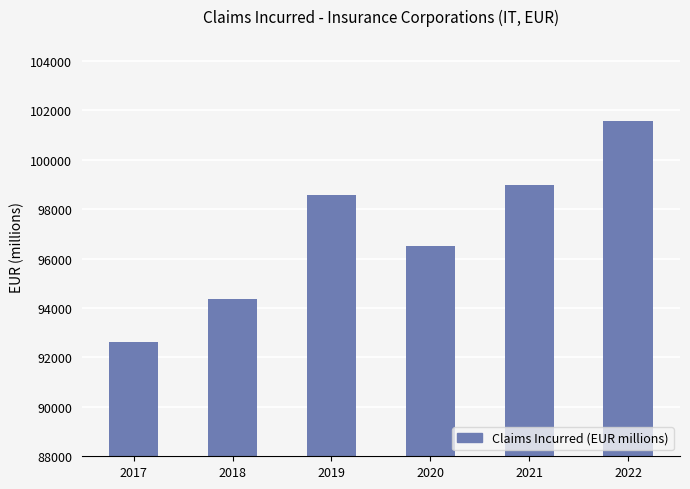

Which category has the lowest value across all series?

2017